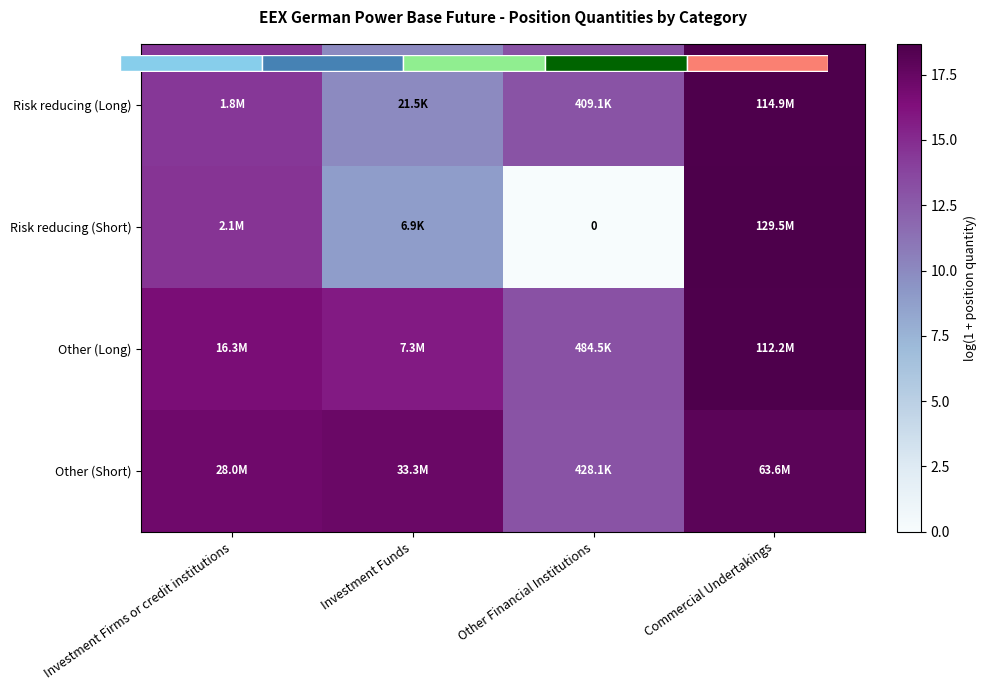

What is the difference between the maximum and second lowest values in the Risk reducing (Long) series?

5.6